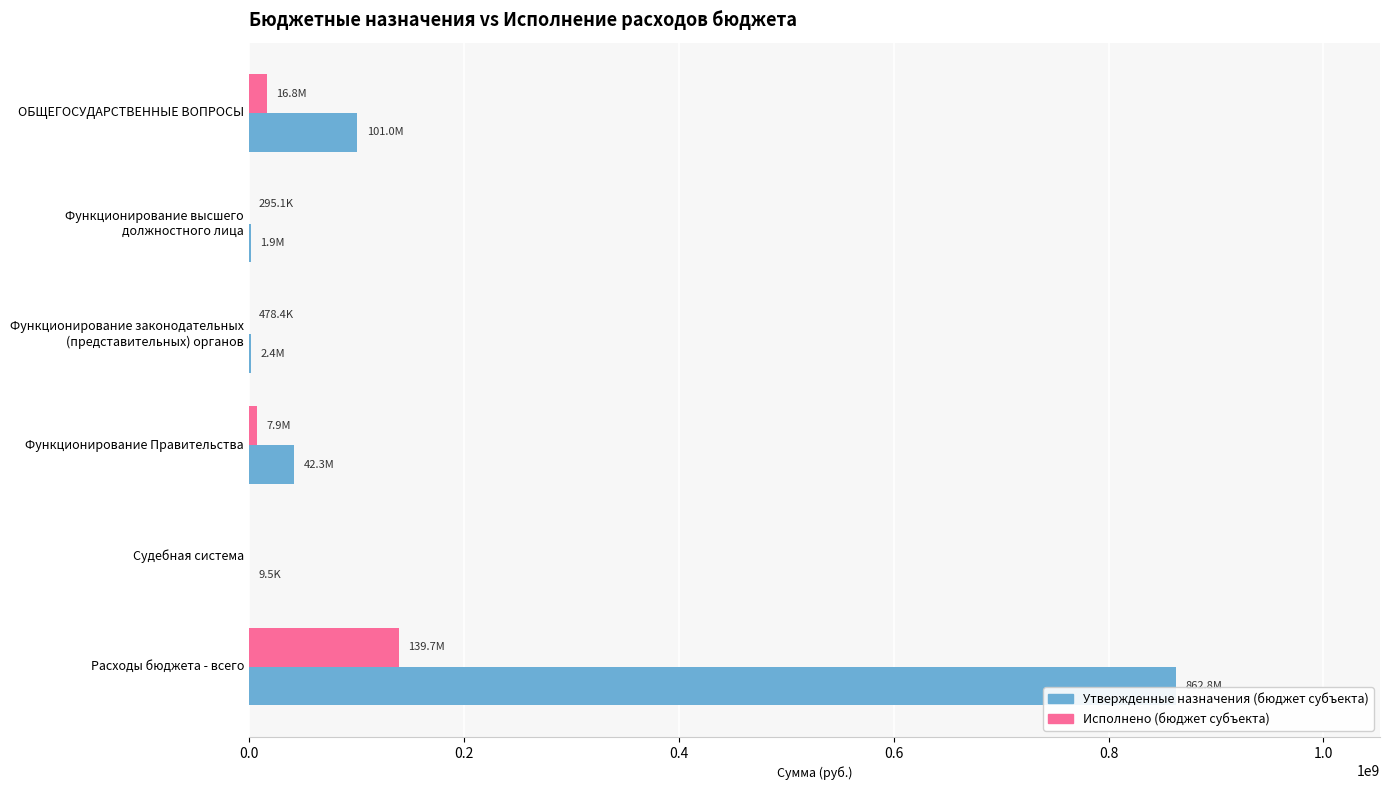

Which label corresponds to the largest value in the chart?

Расходы бюджета - всего